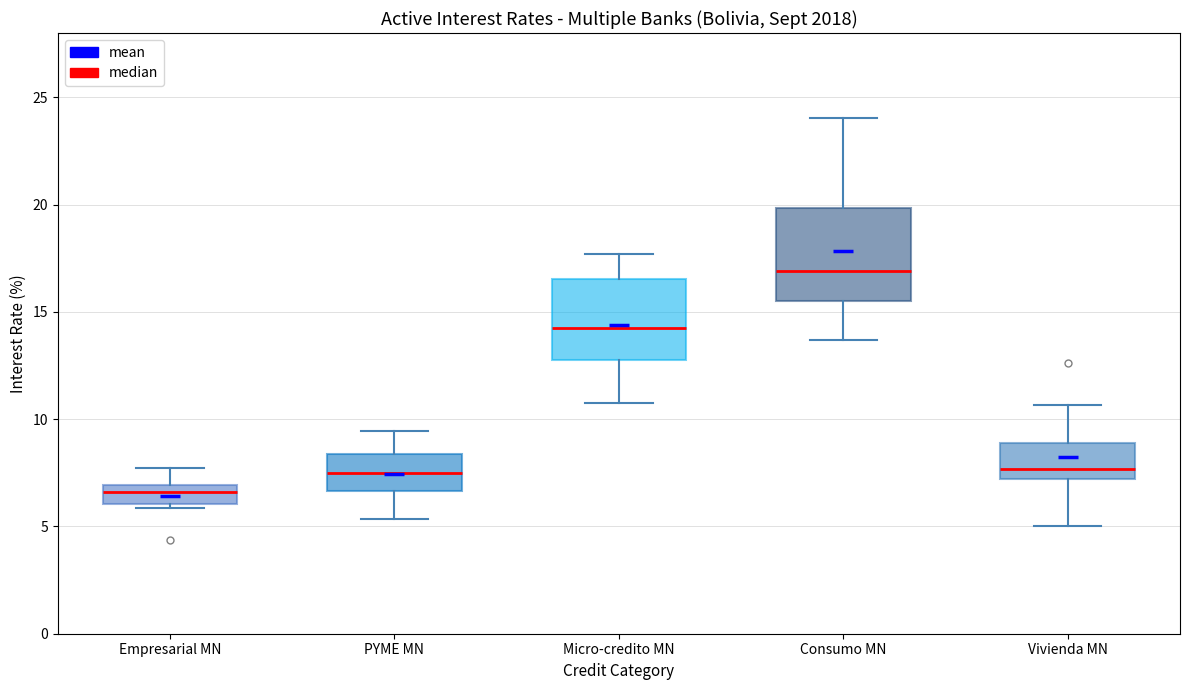

Comparing the boxes themselves (not the whiskers), which one is the tallest?

Consumo MN